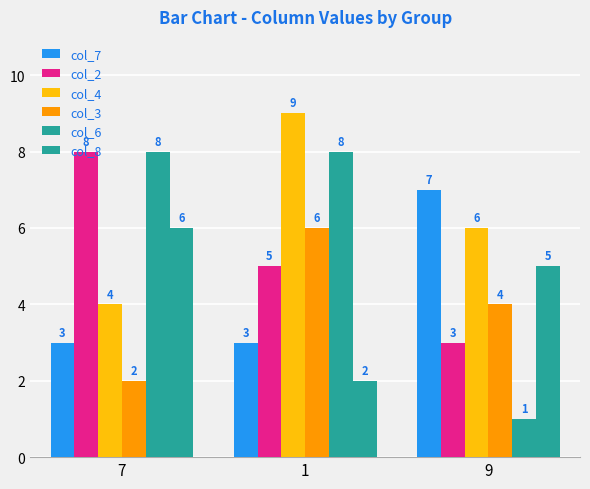

How many series are shown in this chart?

6